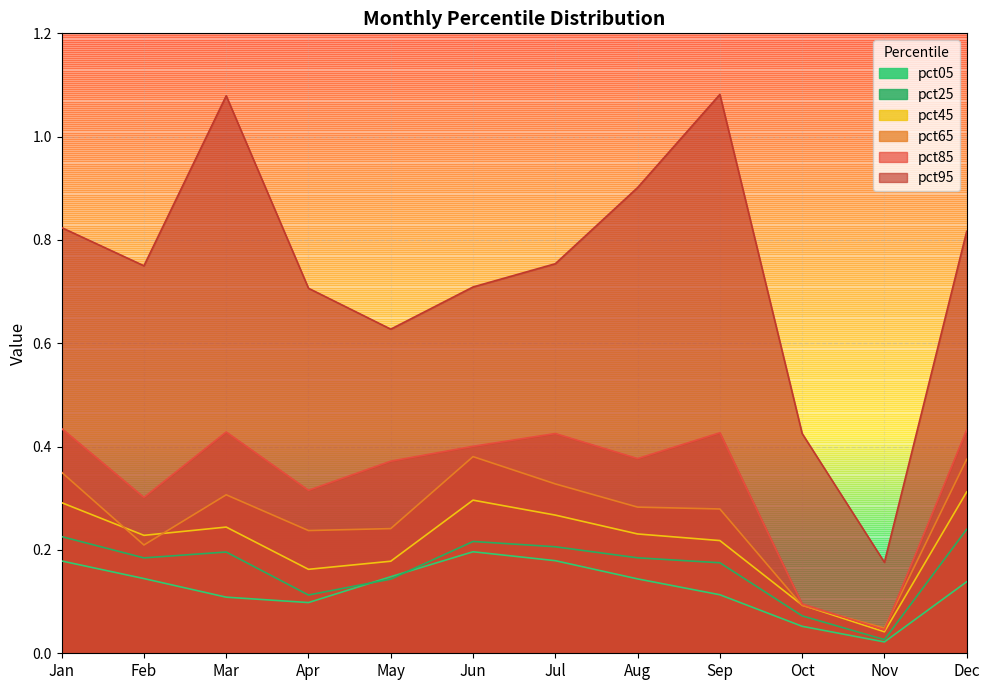

The pct45 series shows 0.2 at Mar. True or false?

True